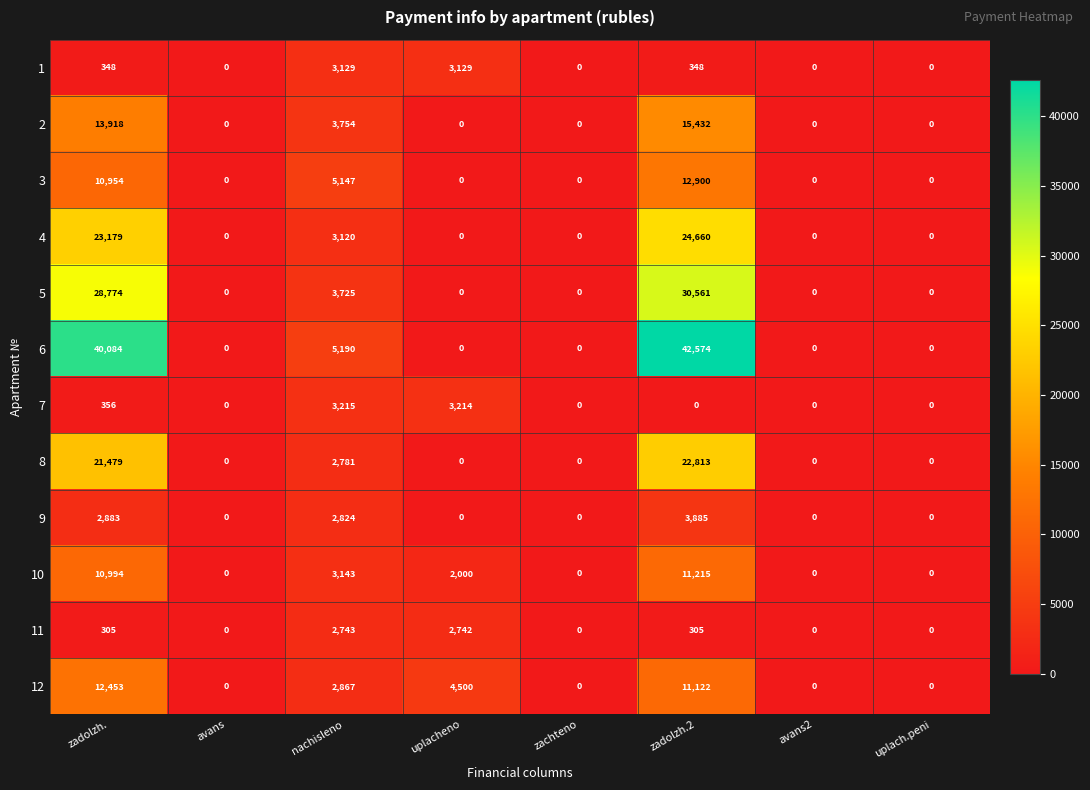

How many positive values does the 12 series have?

4